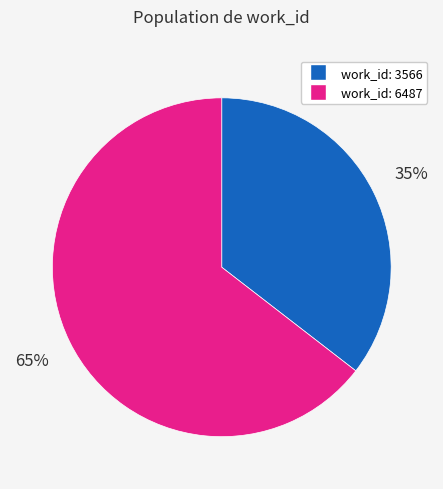

Does any single category account for the majority?

Yes